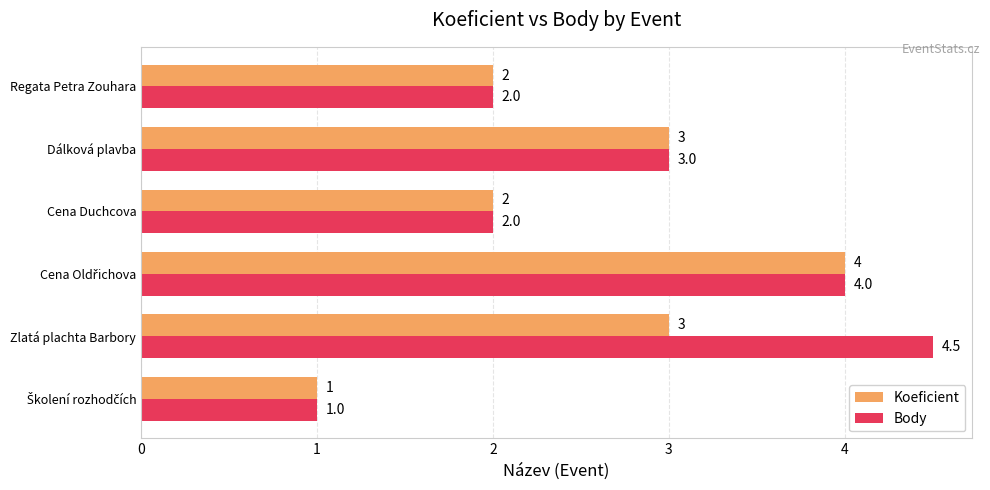

List the series in order of their overall mean, lowest first.

Koeficient, Body